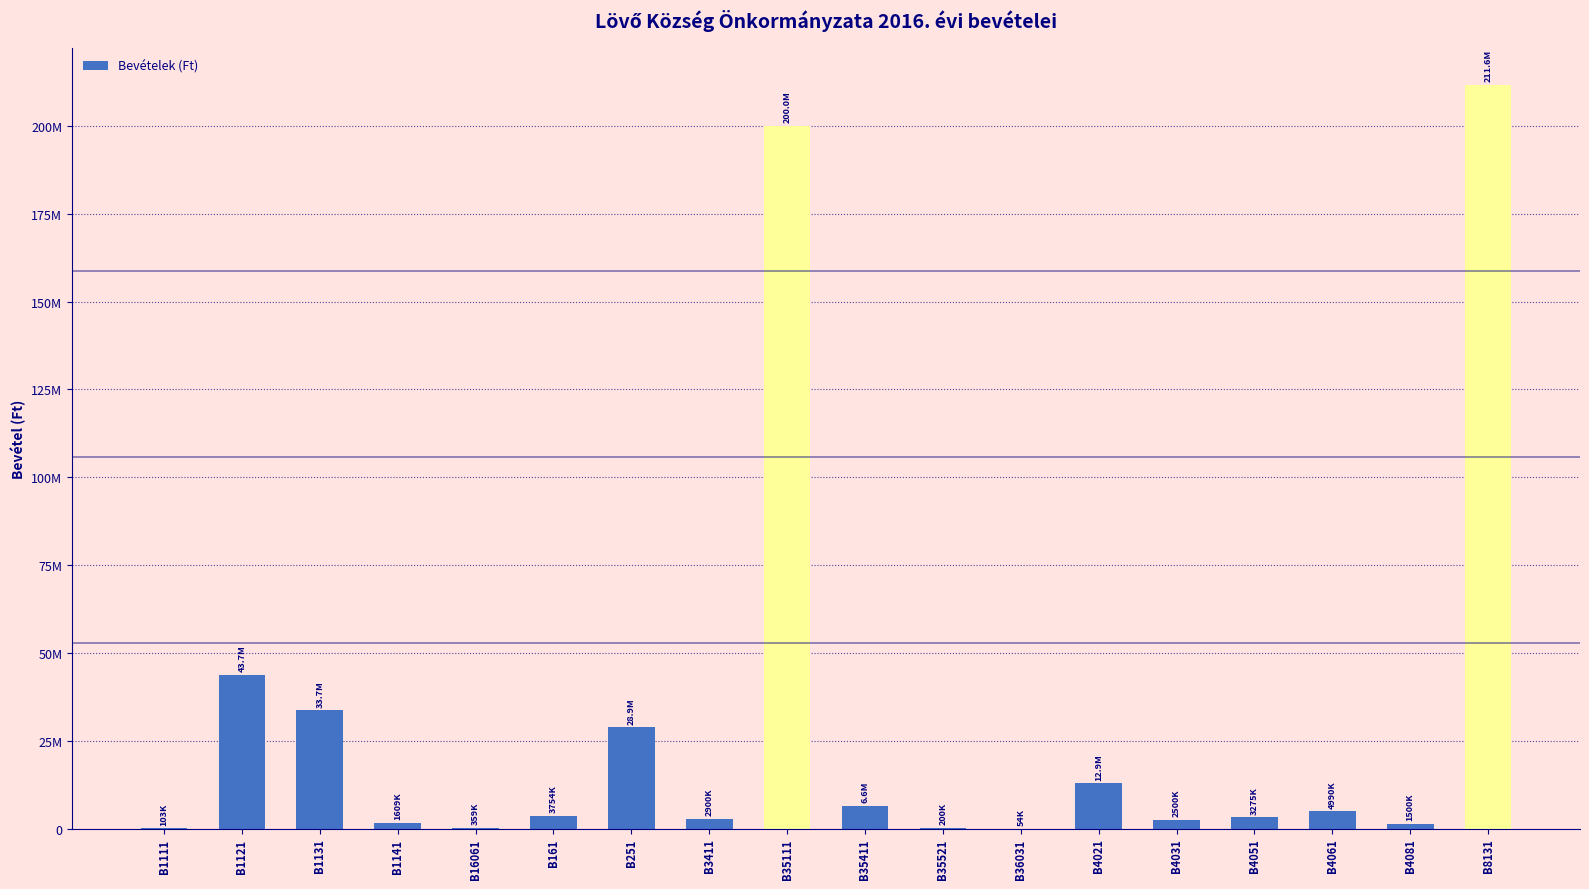

What is the value of the 9th bar from the left?

200000000